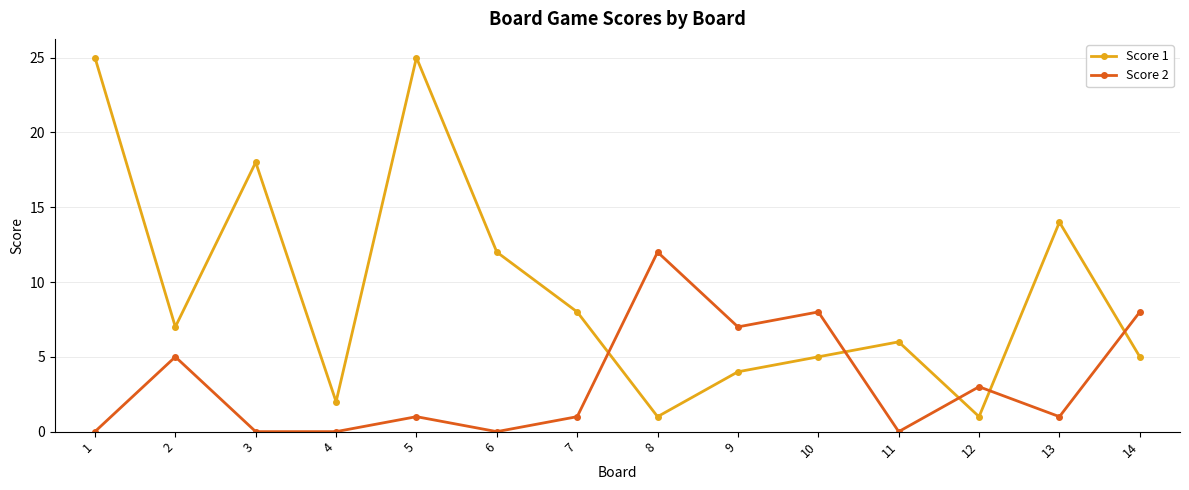

Between 7 and 14, which series saw the biggest shift?

Score 2